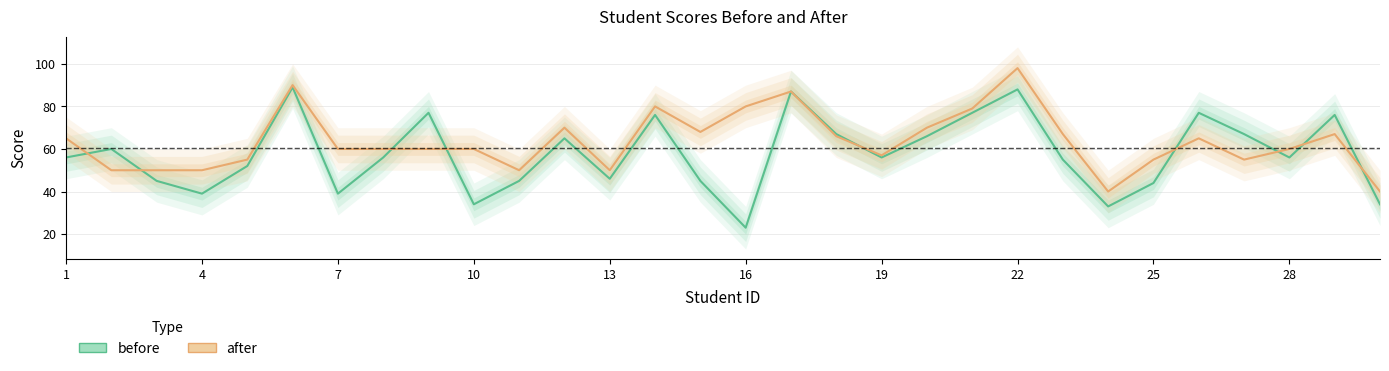

How many categories are shown in the chart?

30